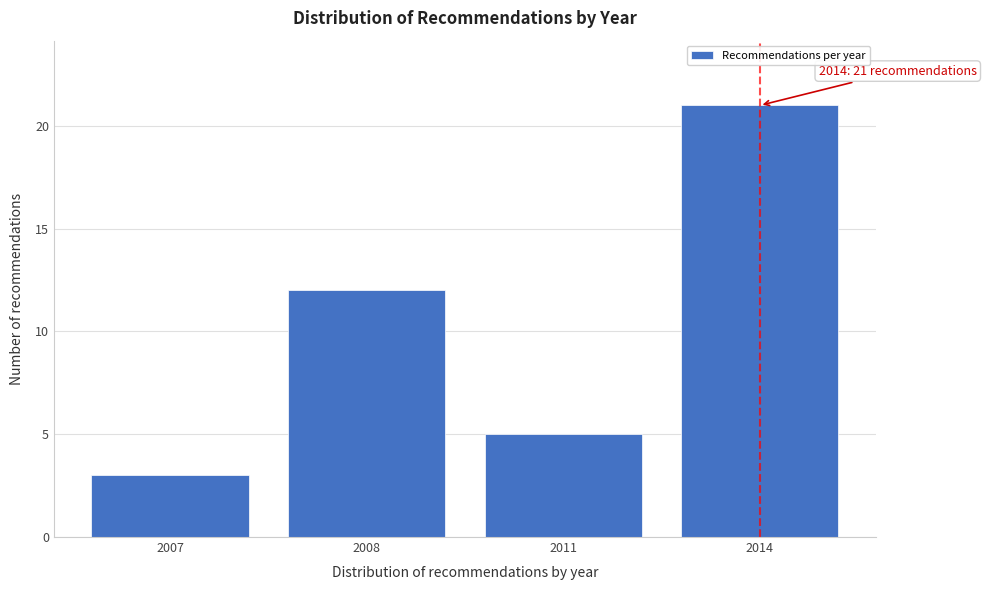

Reading left to right, transcribe all the data shown in this chart.

2007=3	2008=12	2011=5	2014=21